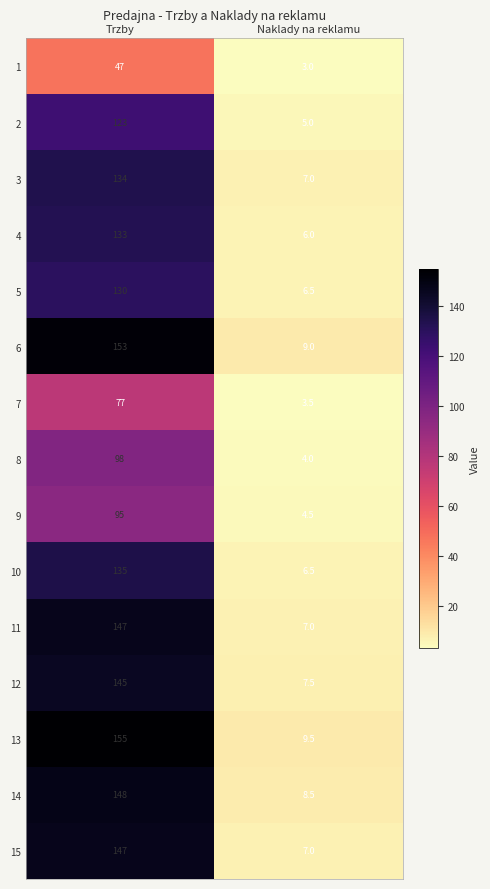

List the labels in order of 11 value, smallest first.

Naklady na reklamu, Trzby